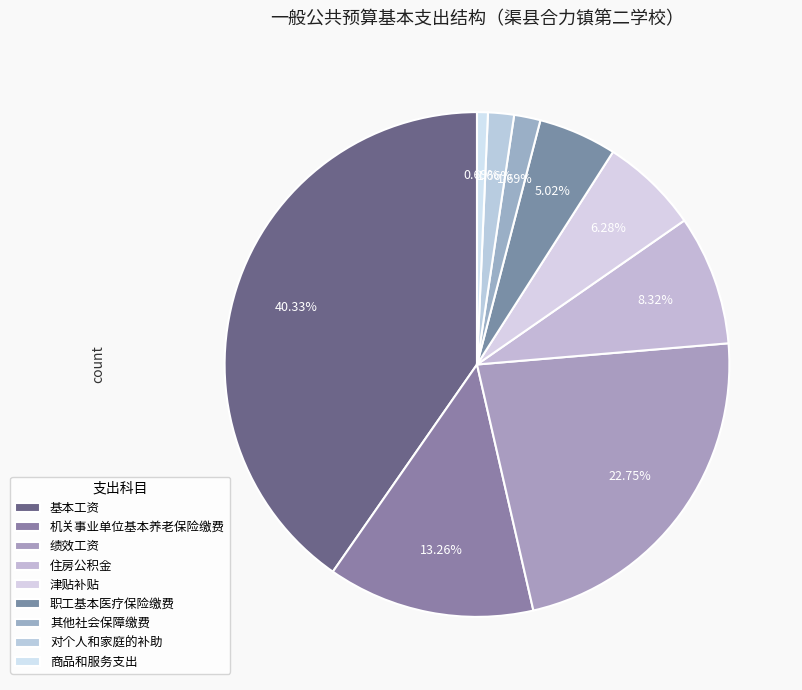

Does any single category account for the majority?

No